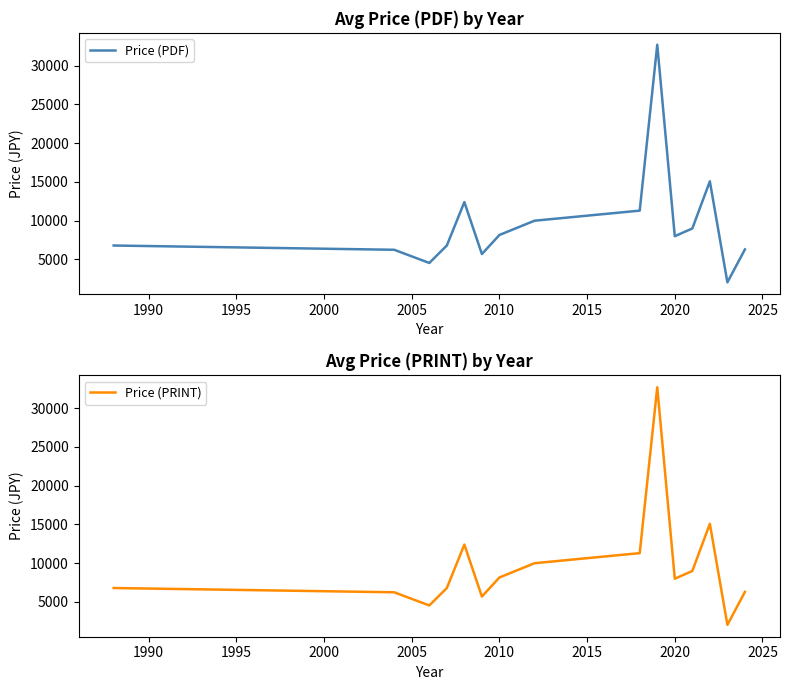

True or false: Price (PDF) has more than 2 interior local peaks.

True